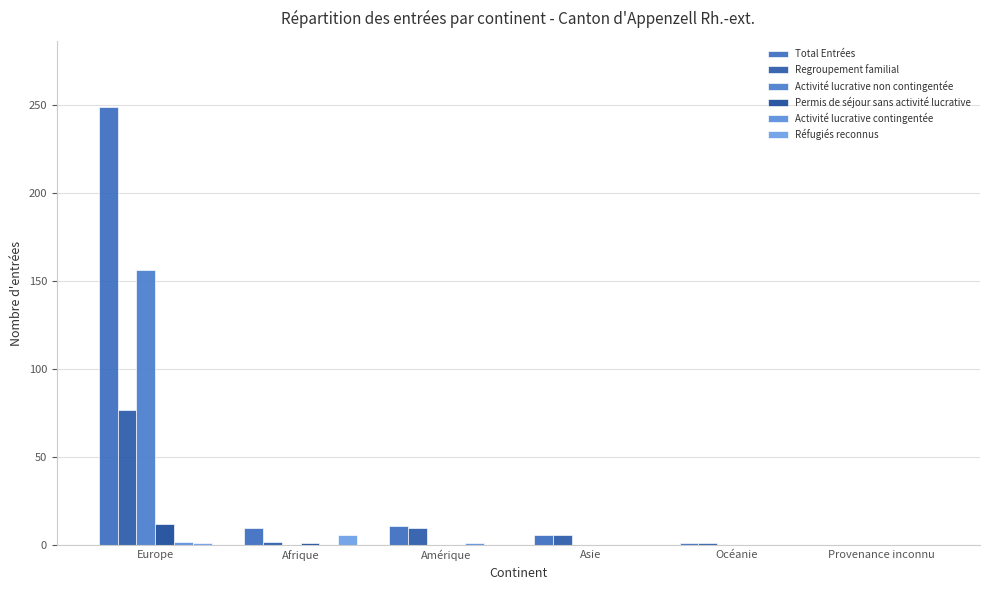

How many groups of bars are there?

6